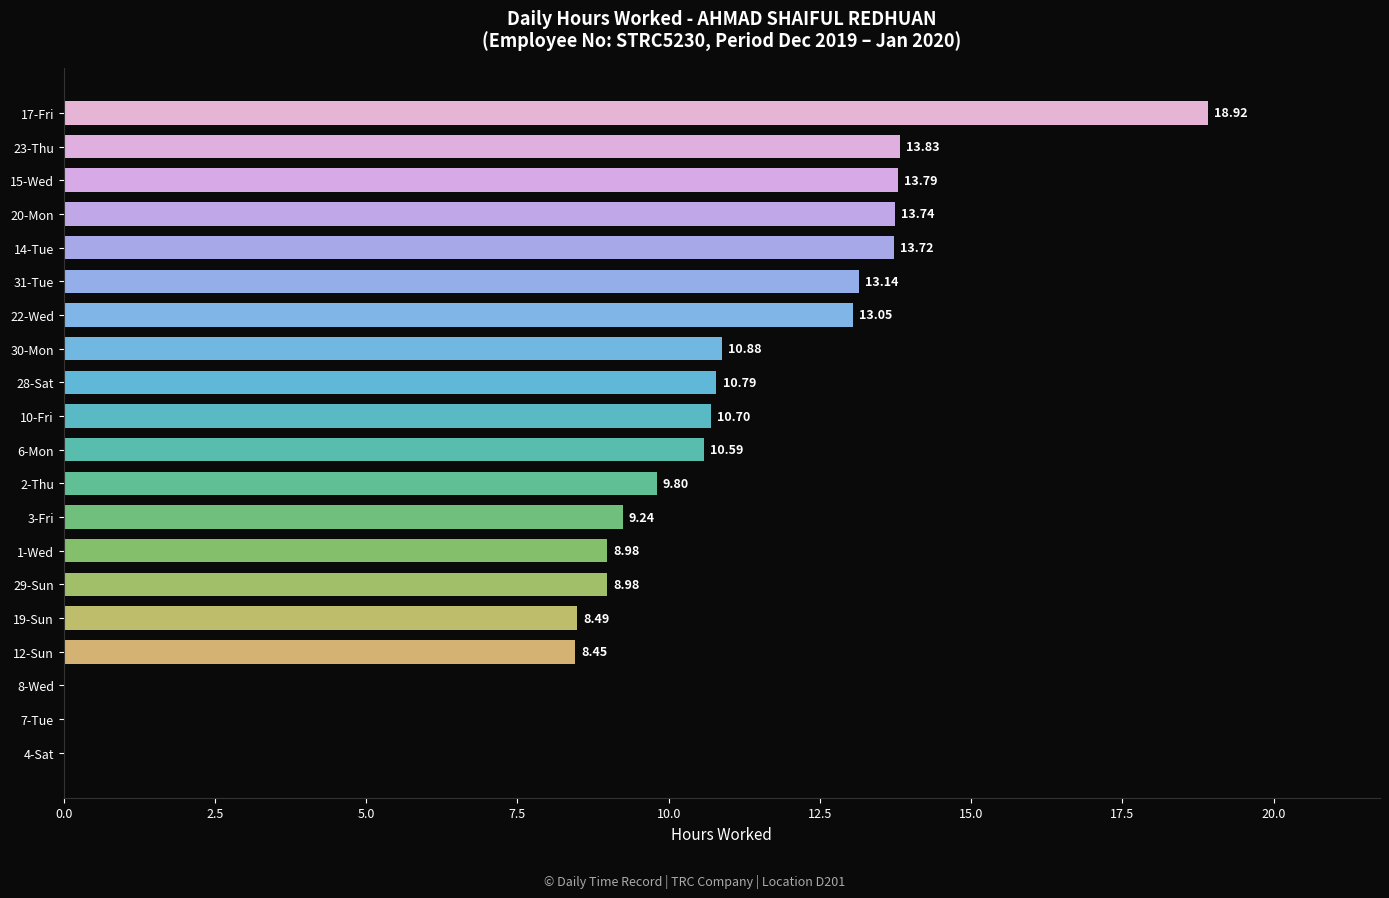

Between 4-Sat and 19-Sun, which is larger?

19-Sun